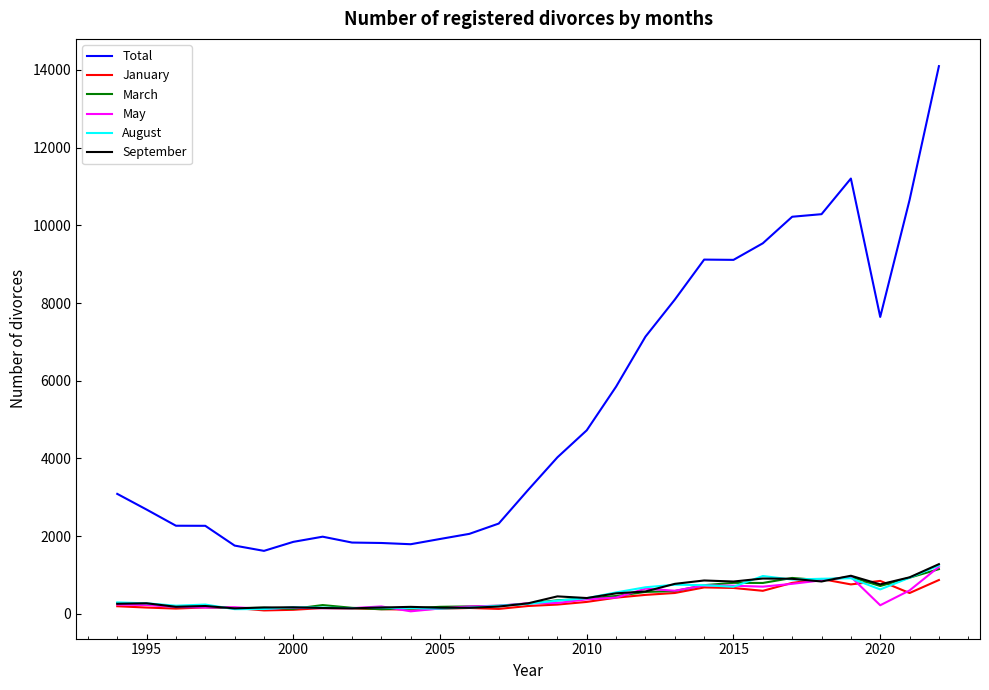

At how many categories does at least one series exceed 3564?

14